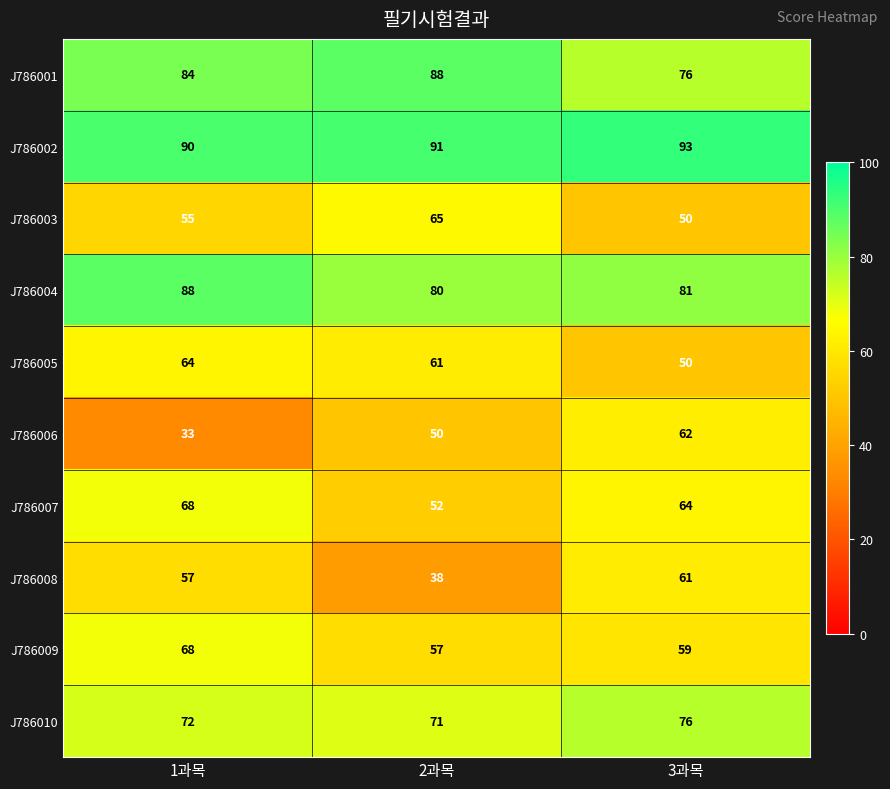

List the labels in order of J786008 value, largest first.

3과목, 1과목, 2과목